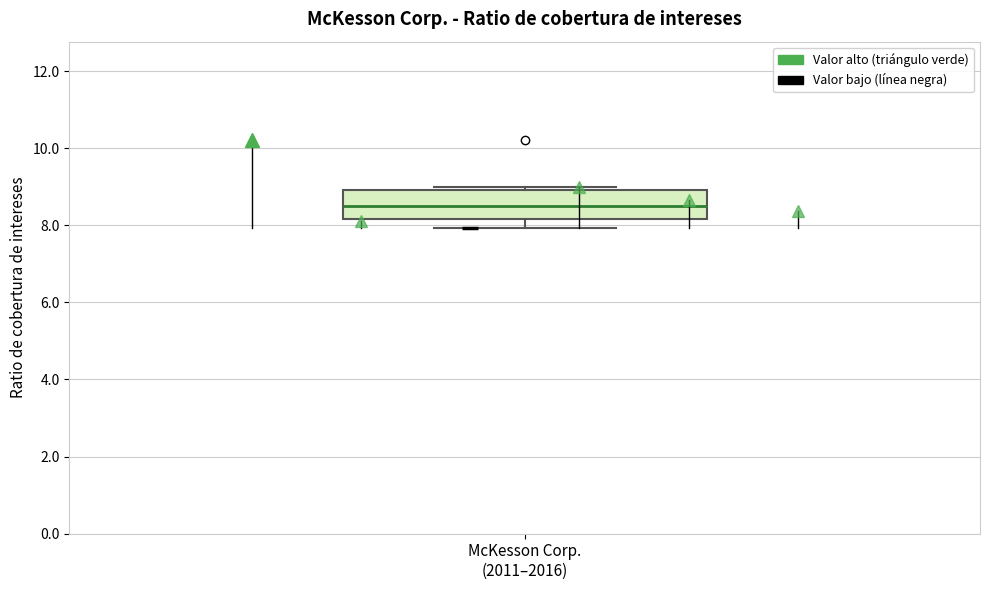

Transcribe this box plot: give where the median line is, the range the box spans, and where the two whiskers end, as read against the y-axis. The values are not printed on the chart, so give them approximately, as read against the axis.

median 8.6, box 8.2 to 9.0, whiskers 8.0 to 9.0 (just above the box's upper edge)